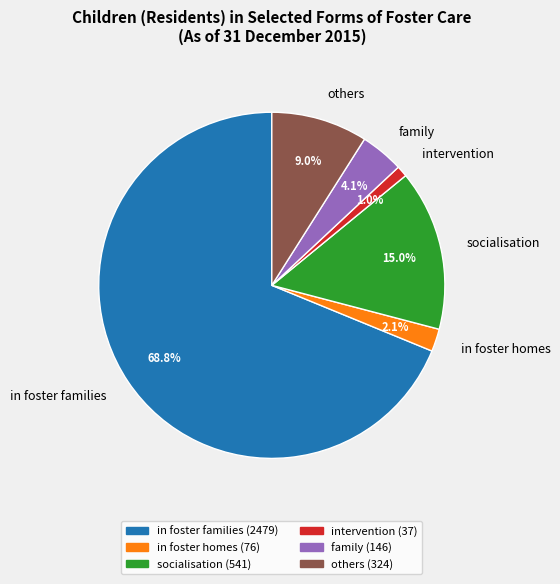

Between in foster homes and family, which is larger?

family